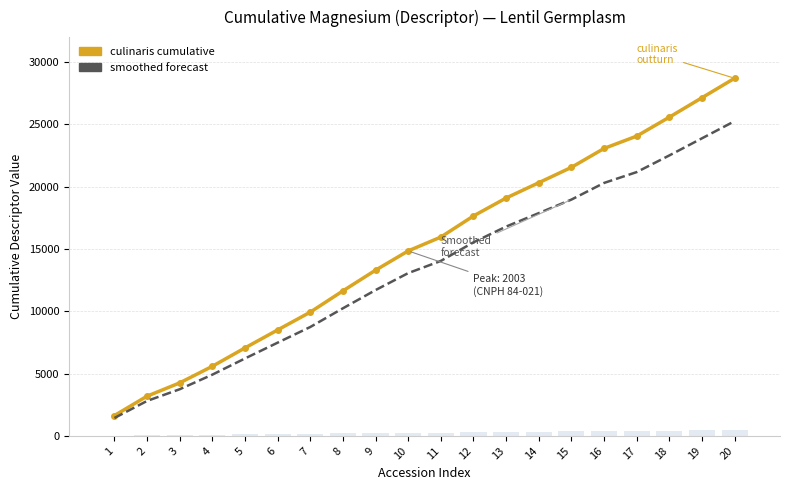

What is the difference between the culinaris cumulative values at 4 and 7?

4346.0